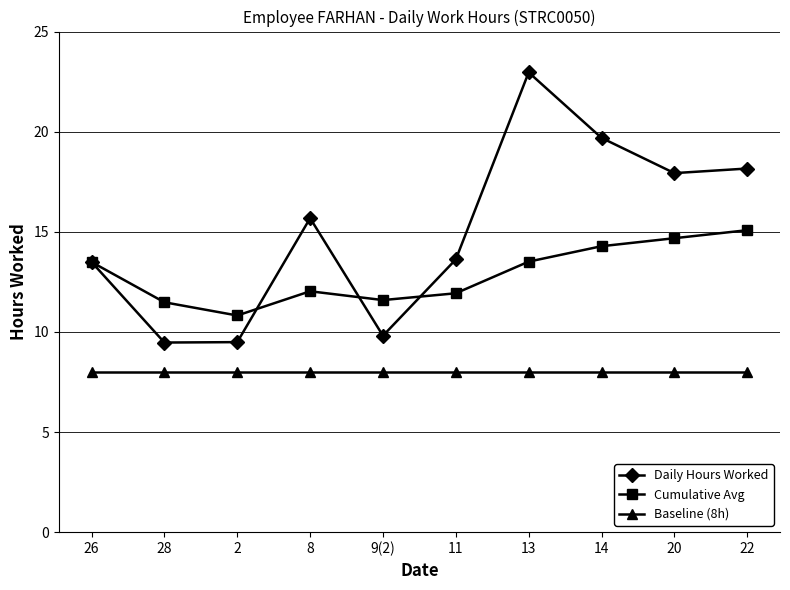

Rank the series by their maximum value, from lowest to highest.

Baseline (8h), Cumulative Avg, Daily Hours Worked